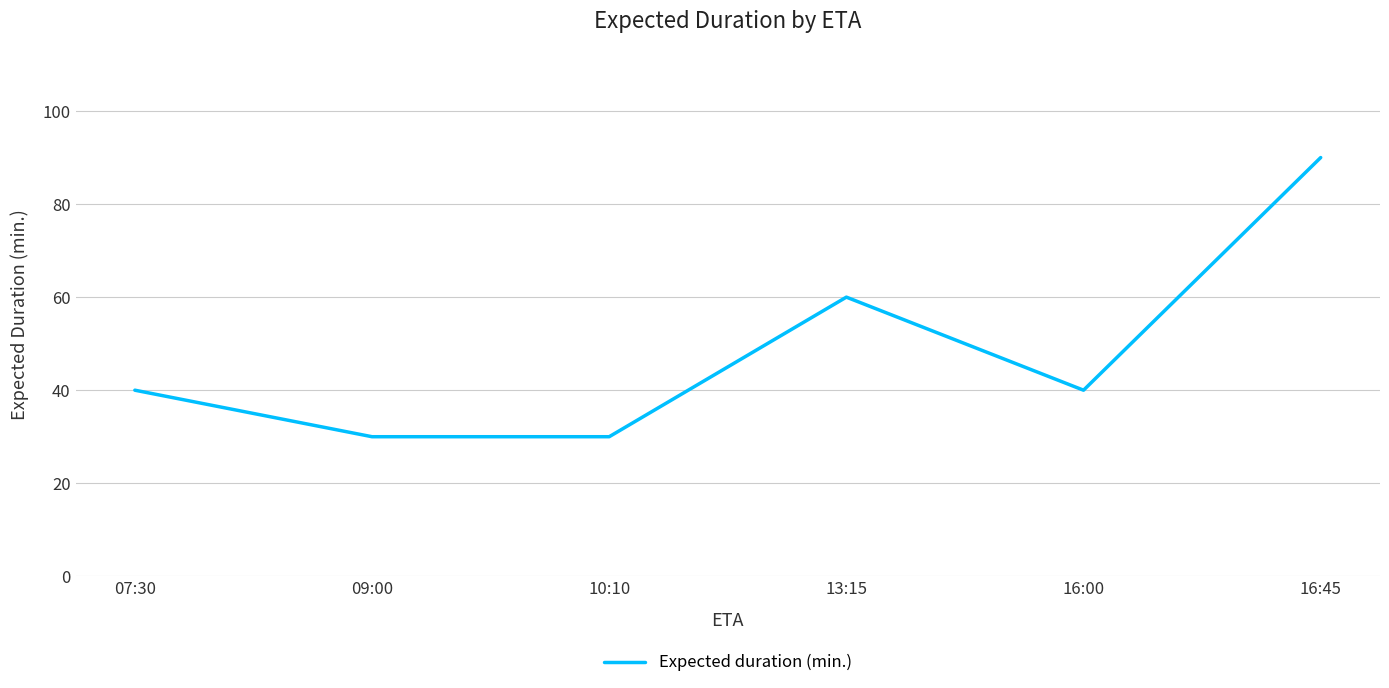

What is the greatest value displayed?

90